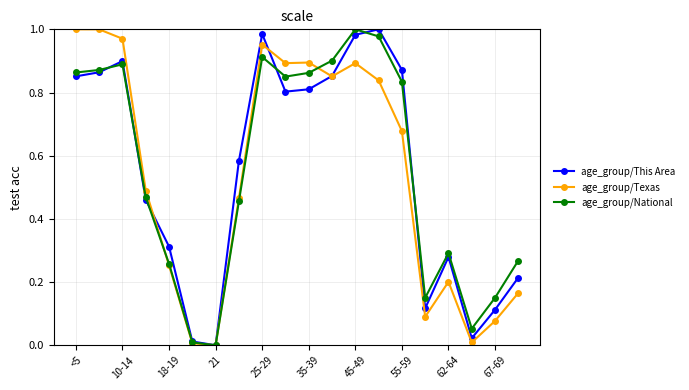

In age_group/This Area, how many points are higher than both neighbors (excluding endpoints)?

4